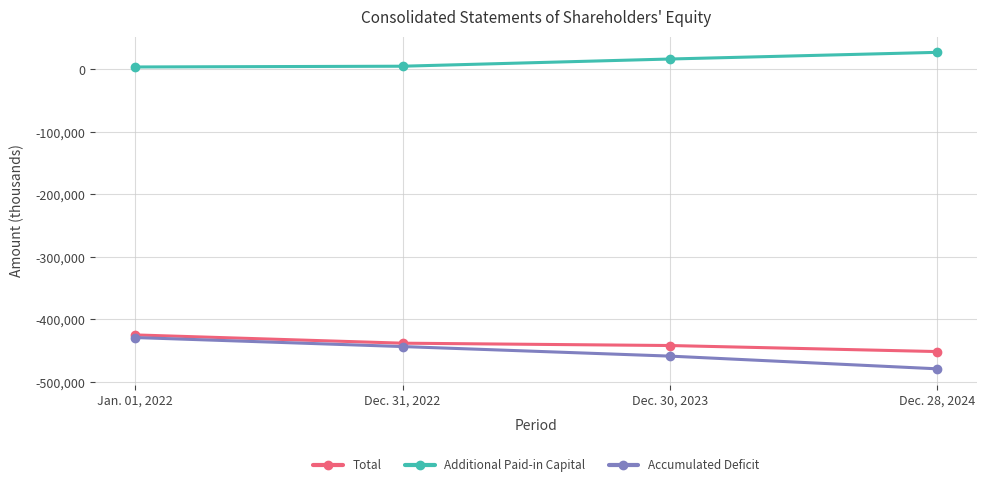

Which label corresponds to the largest value in the chart?

Dec. 28, 2024